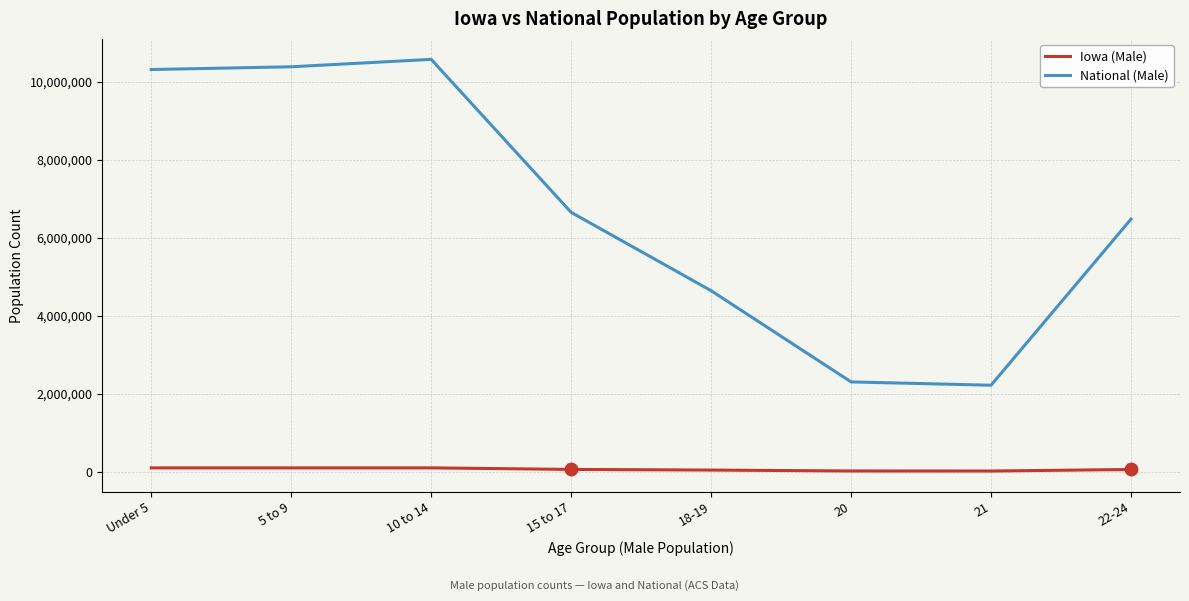

Between 18-19 and 20, which series saw the biggest shift?

National (Male)